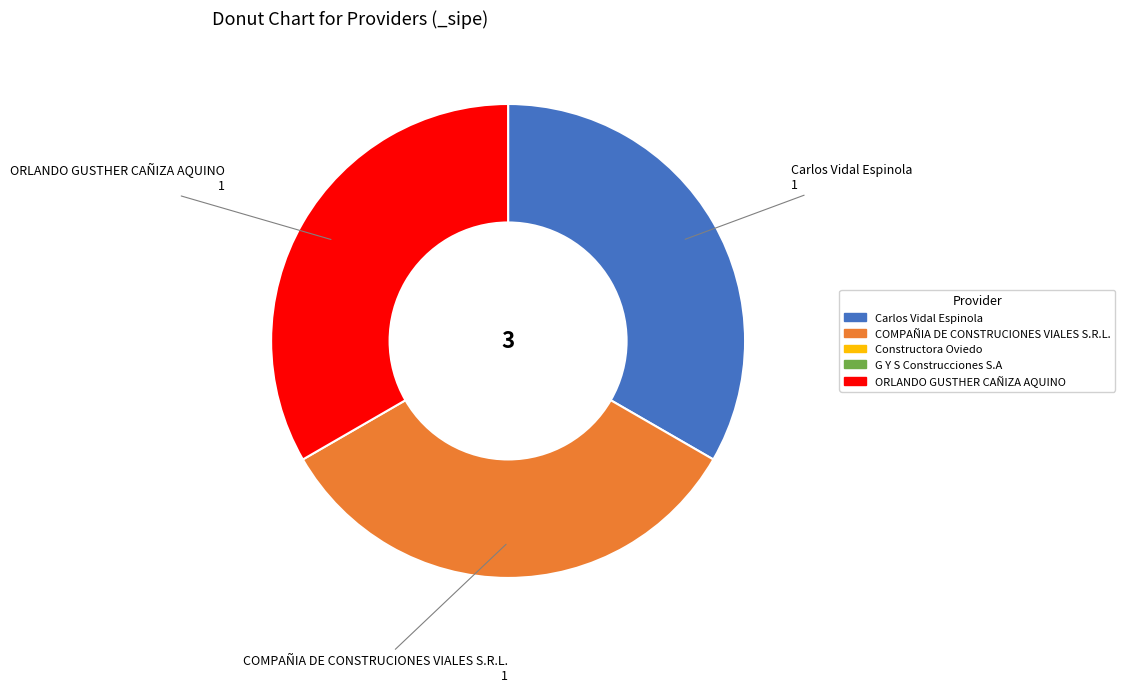

Count the number of slices in the pie.

3